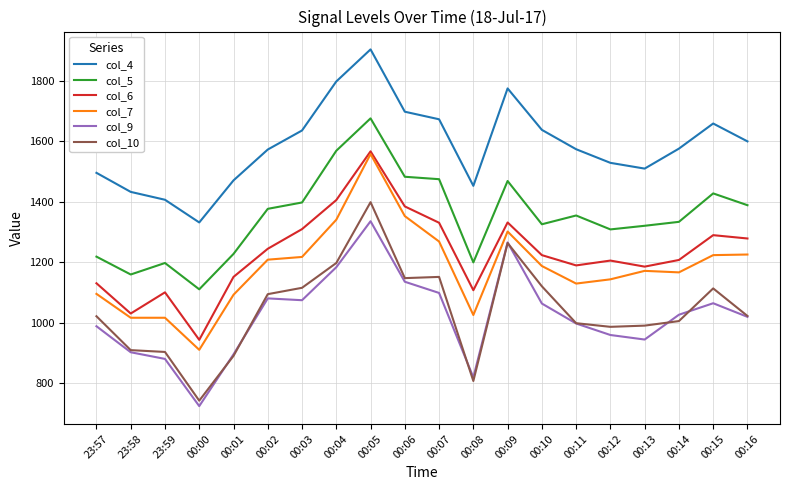

Which series has the largest range (max minus min)?

col_10